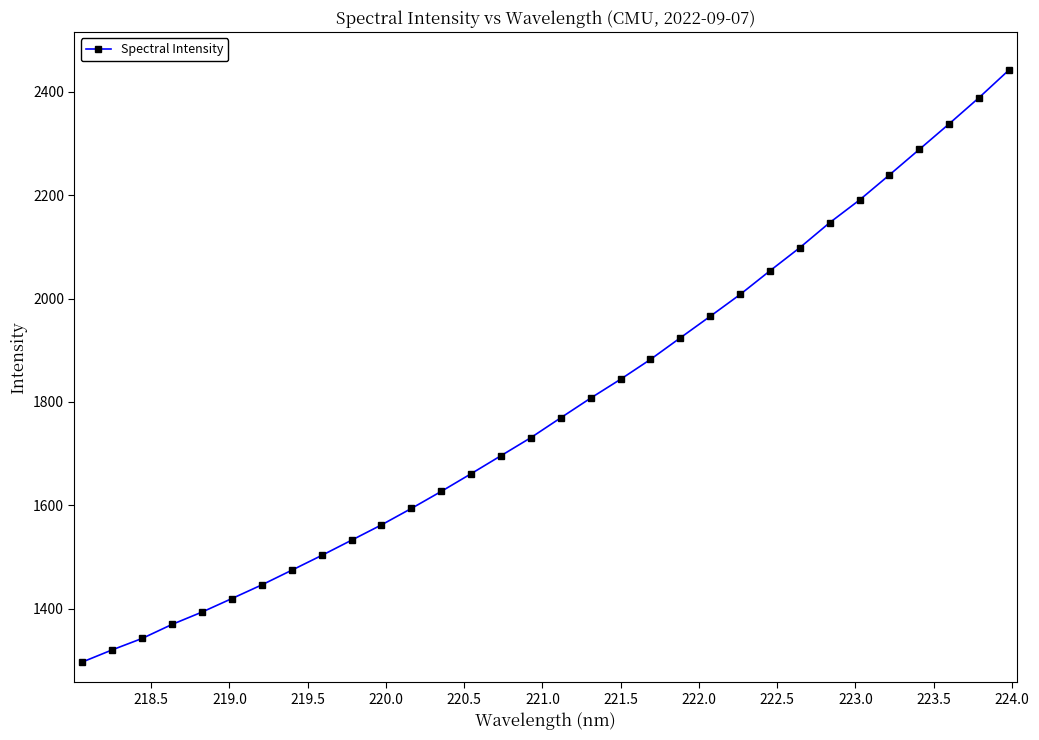

What is the minimum value shown in the chart?

1297.0